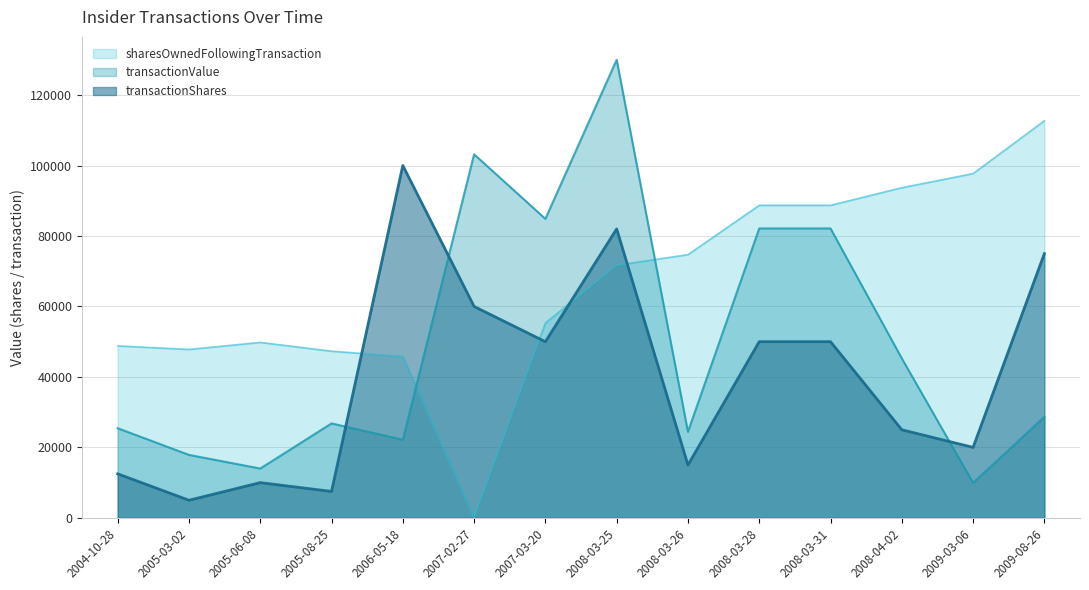

What is the difference between the maximum and second lowest values in the transactionValue series?

115998.0